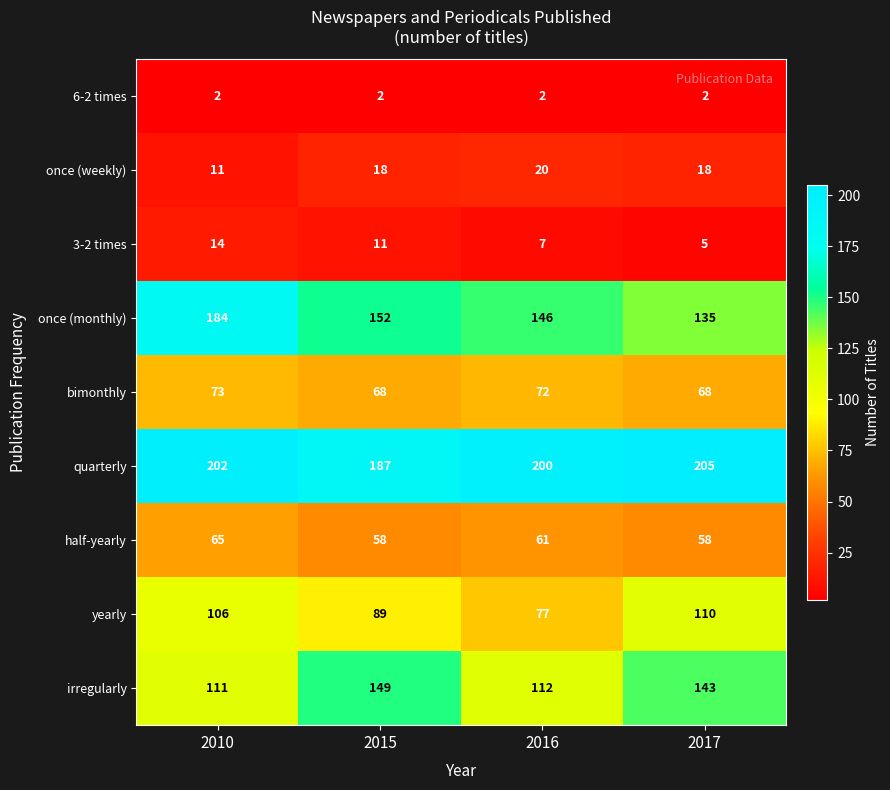

What is the maximum value shown in the chart?

205